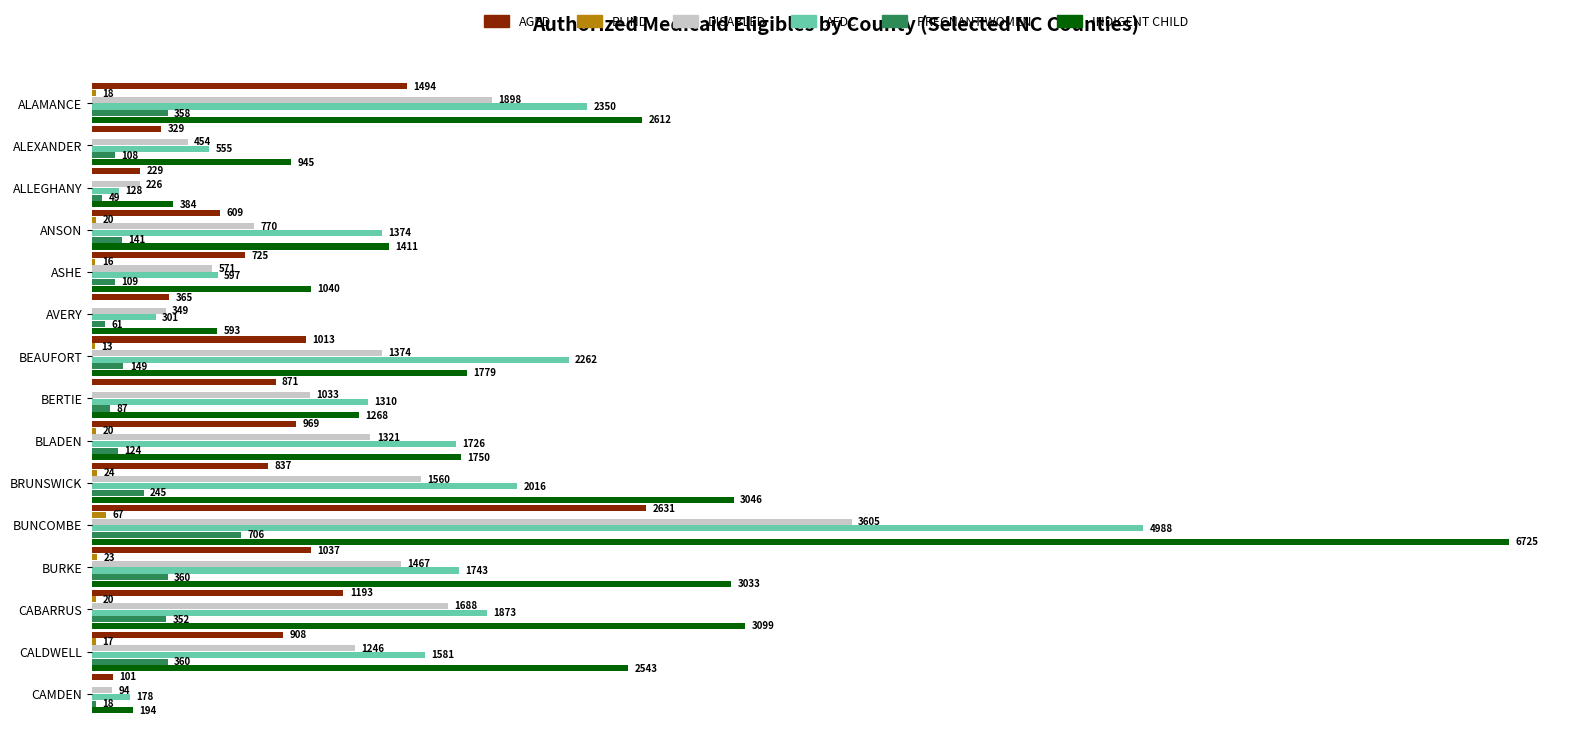

At which label is AFDC closest to 2558?

ALAMANCE